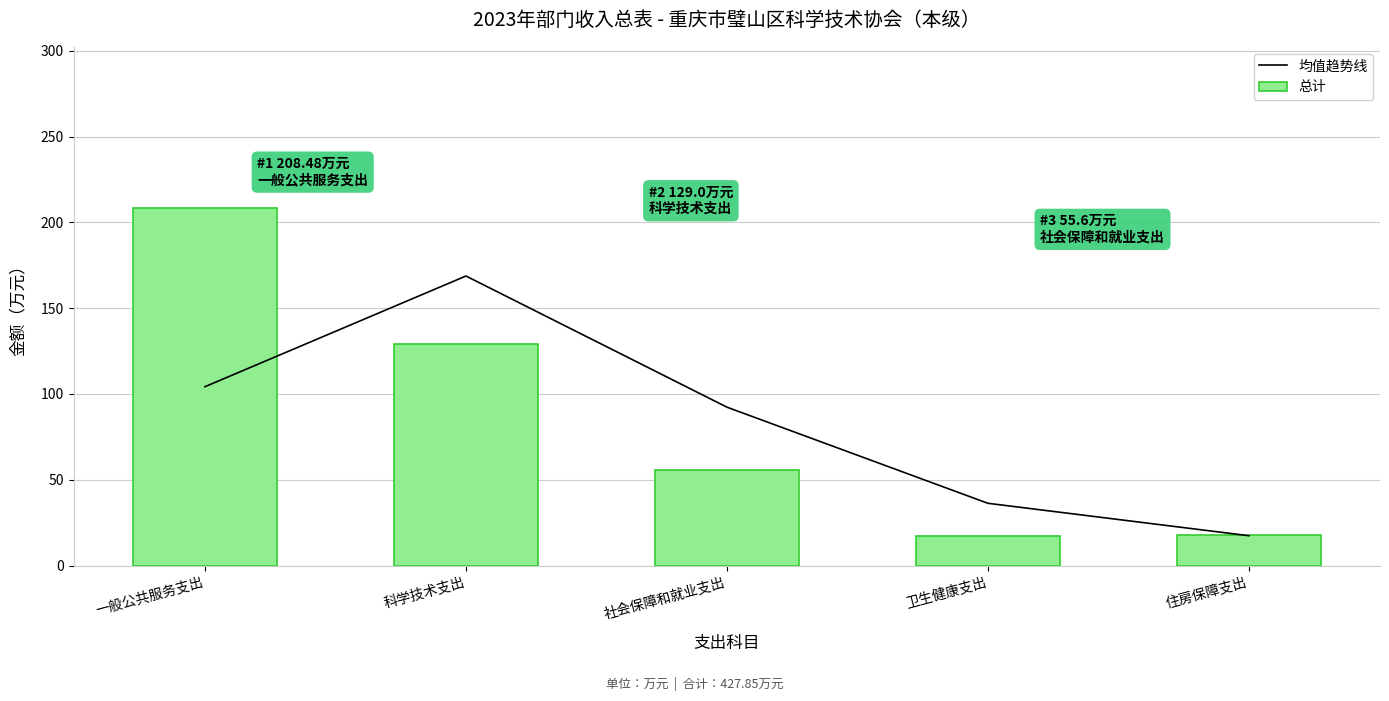

How many groups of bars are there?

5